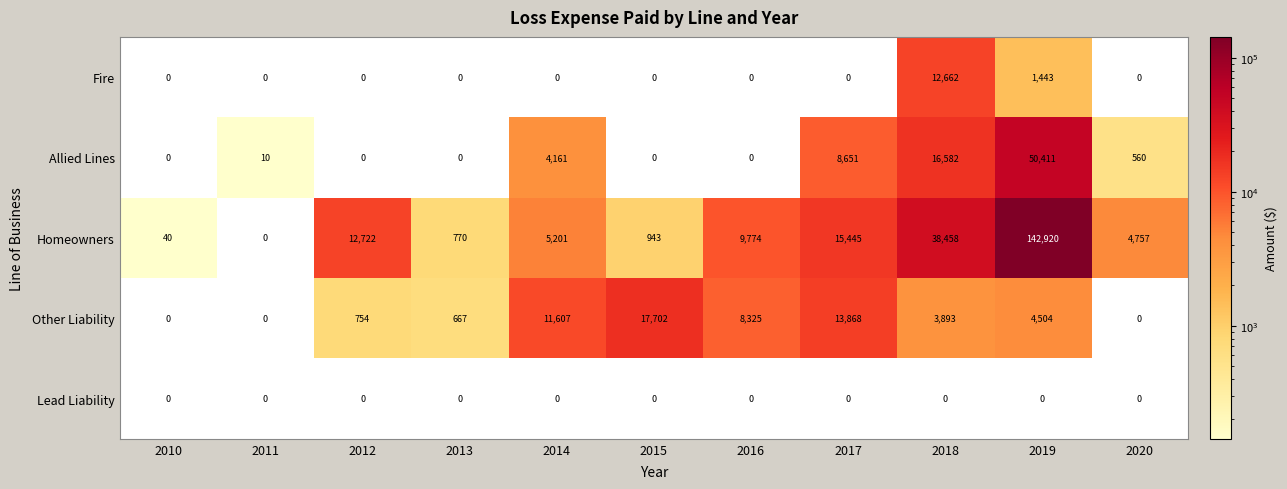

Read the Allied Lines value at 2018.

16582